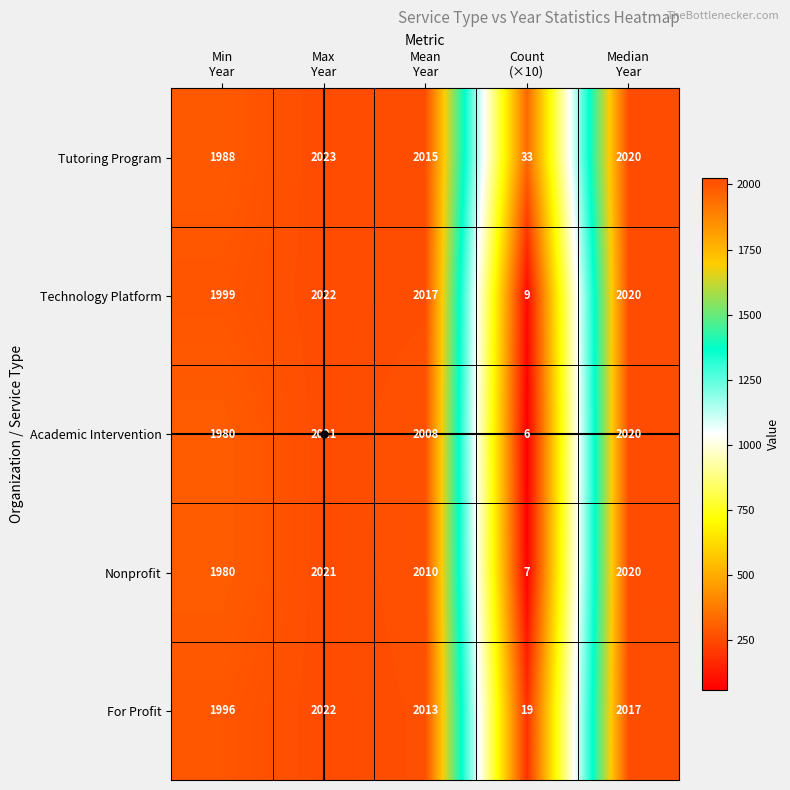

What is the maximum value shown in the chart?

2023